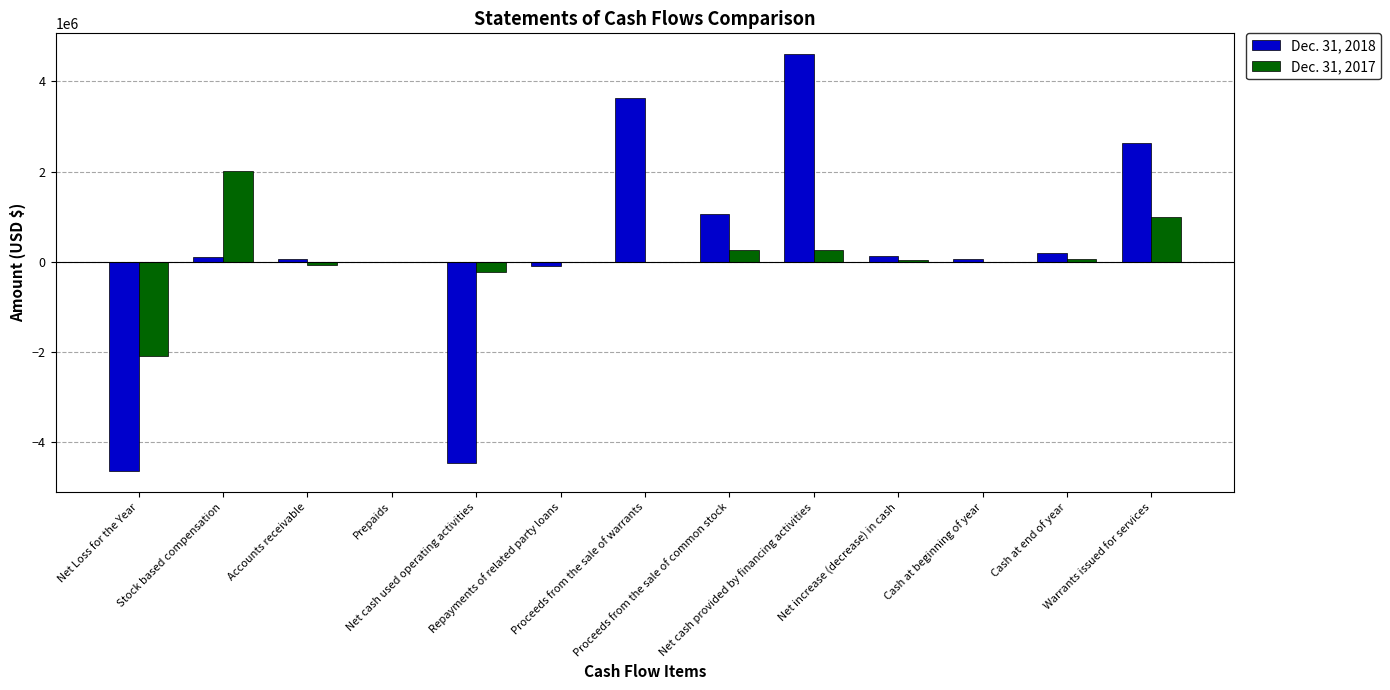

What is the maximum value shown in the chart?

4600999